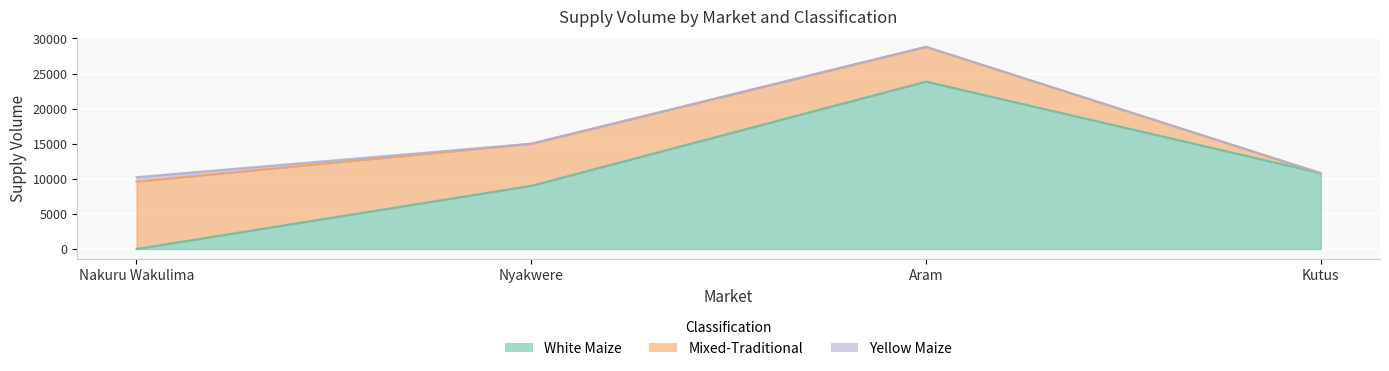

Which series has the widest spread of values?

White Maize